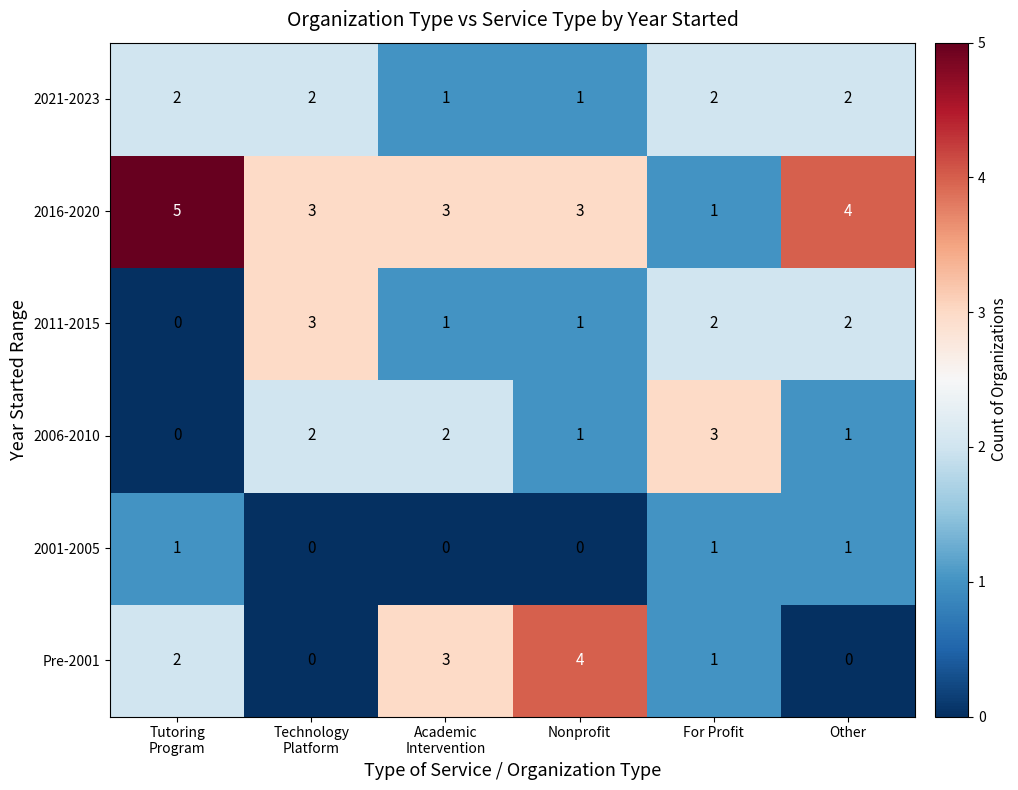

Which series has the largest total across all categories?

2016-2020